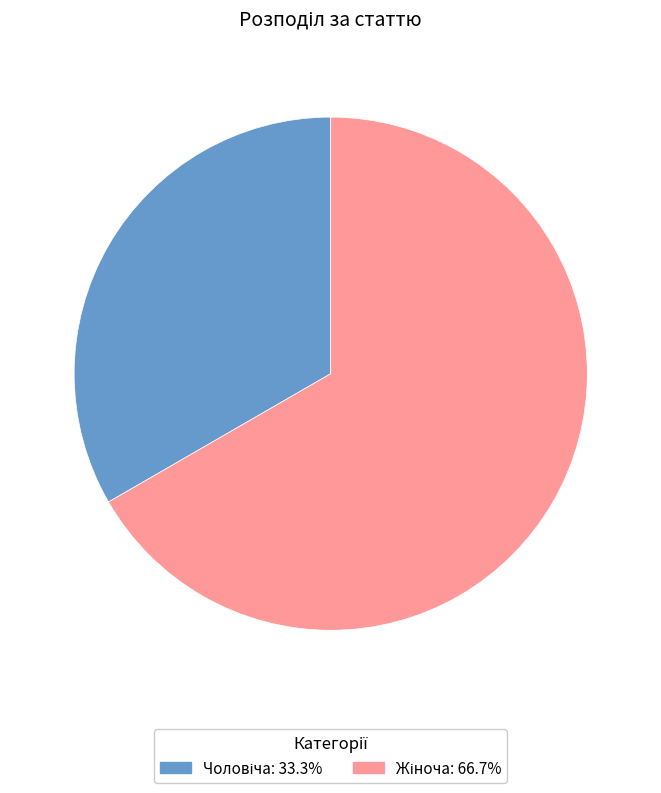

Does any single category account for the majority?

Yes